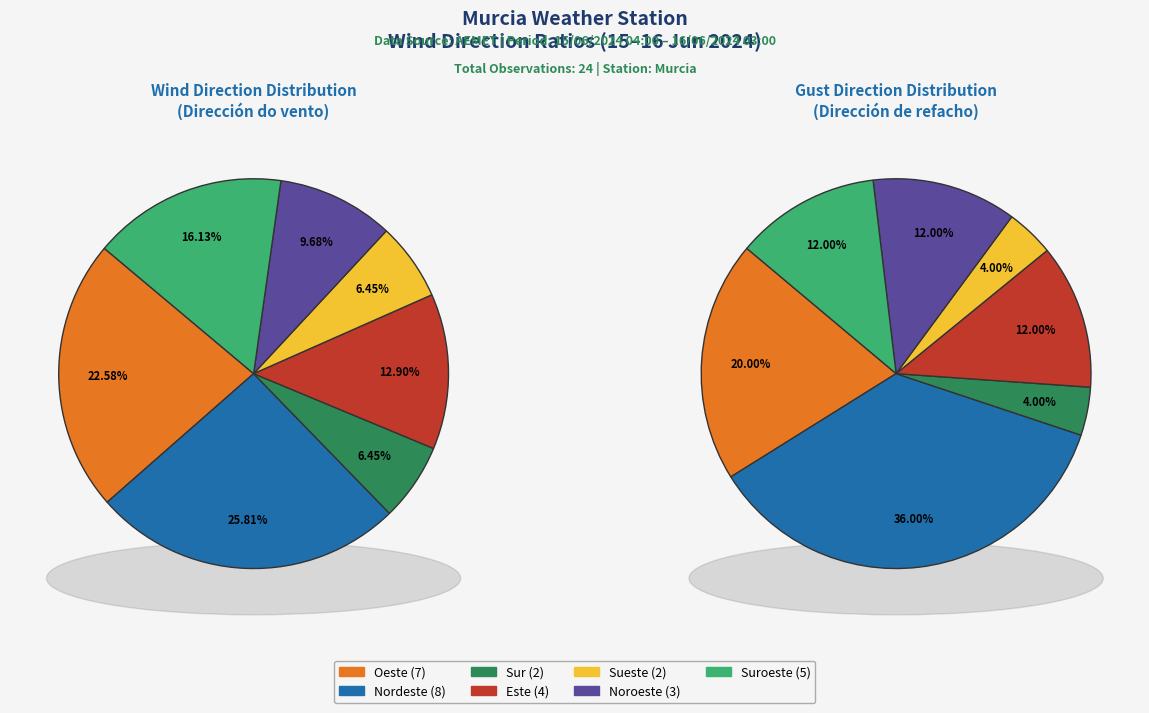

What percentage is the Noroeste slice, to the nearest percent?

10%